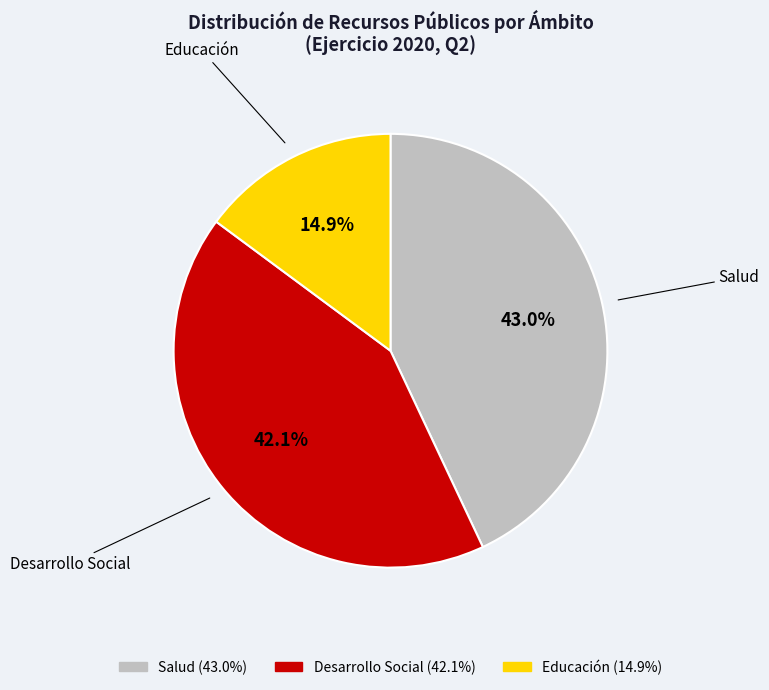

Between Salud and Educación, which is larger?

Salud